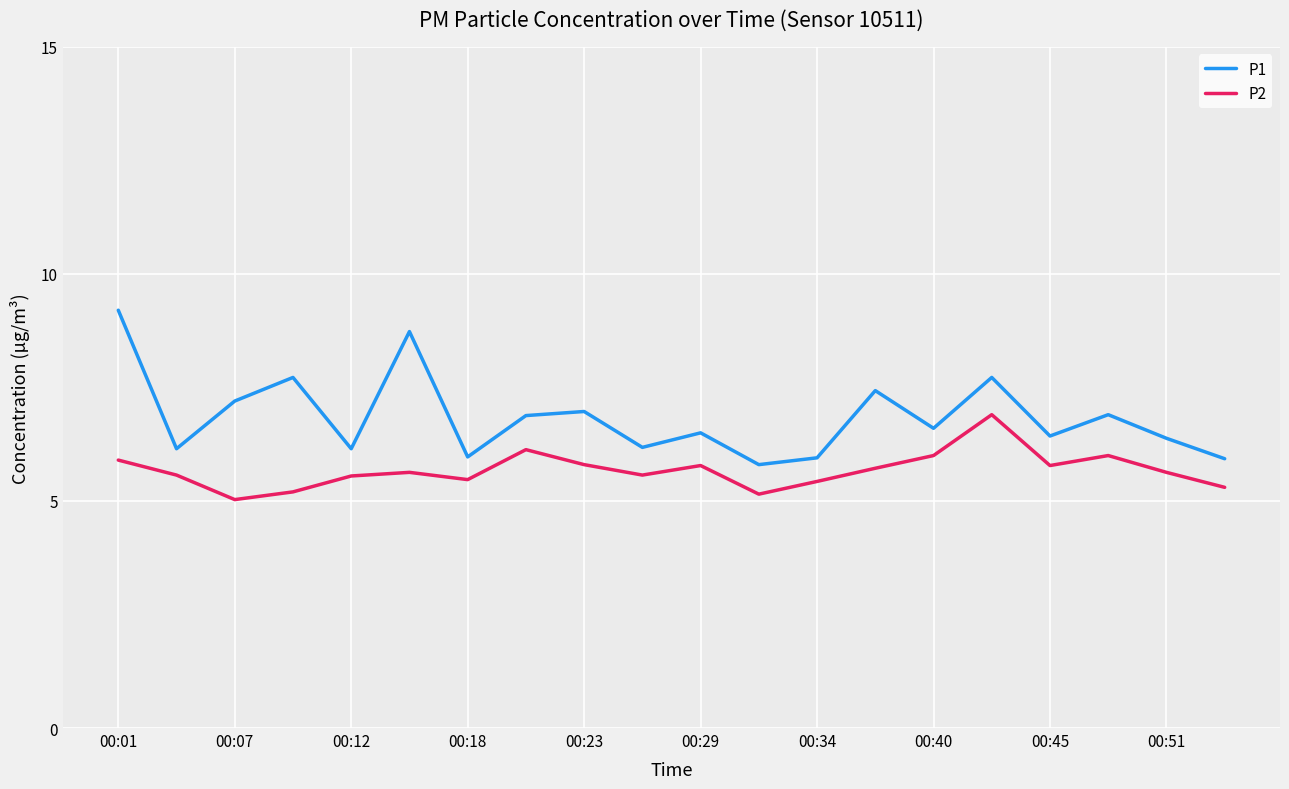

What is the smallest value displayed?

5.0